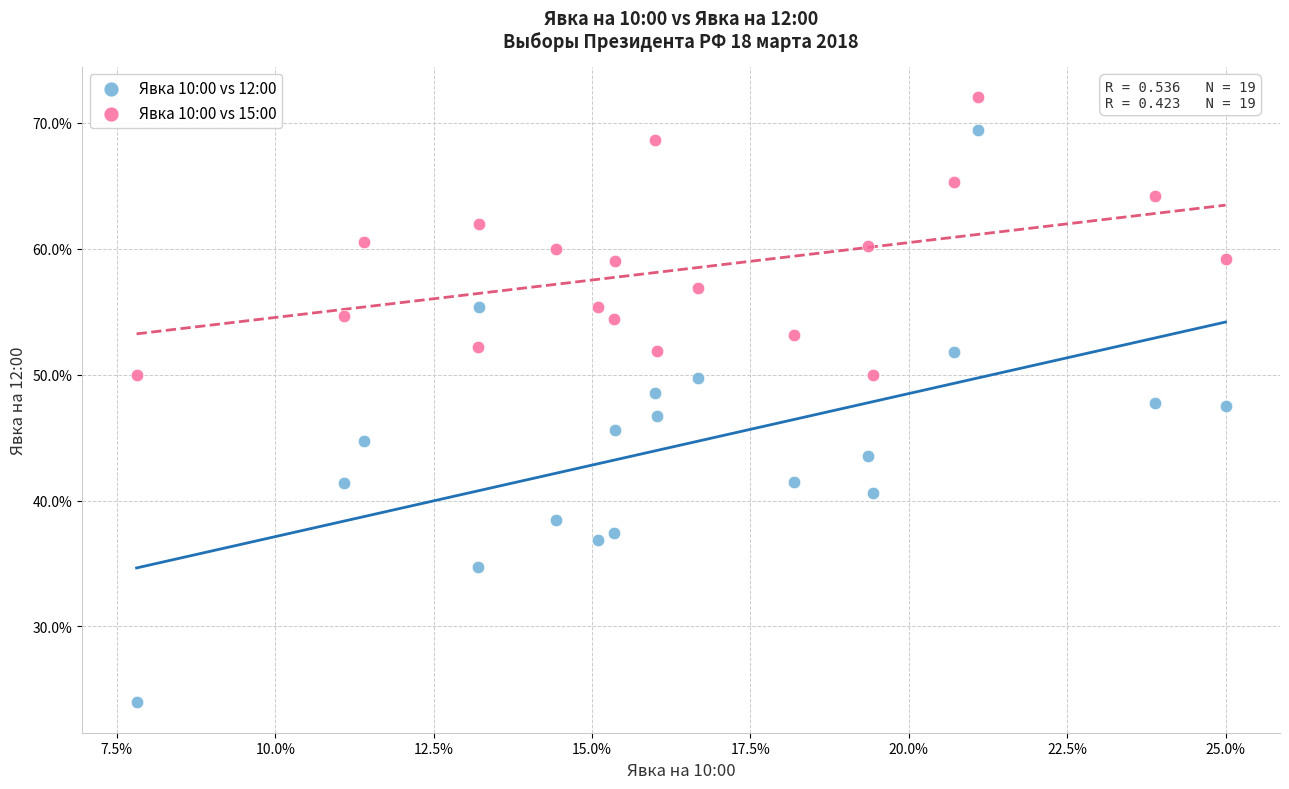

What are all the series names shown in the legend?

Явка 10:00 vs 12:00, Явка 10:00 vs 15:00